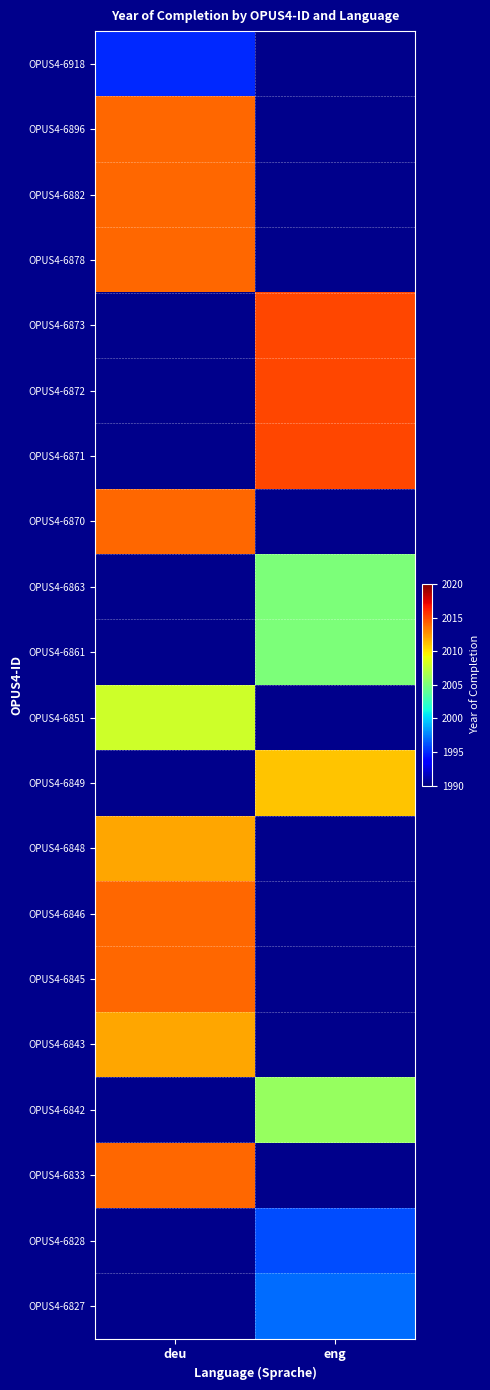

Is the value of OPUS4-6851 at deu greater than the value of OPUS4-6843 at deu?

No